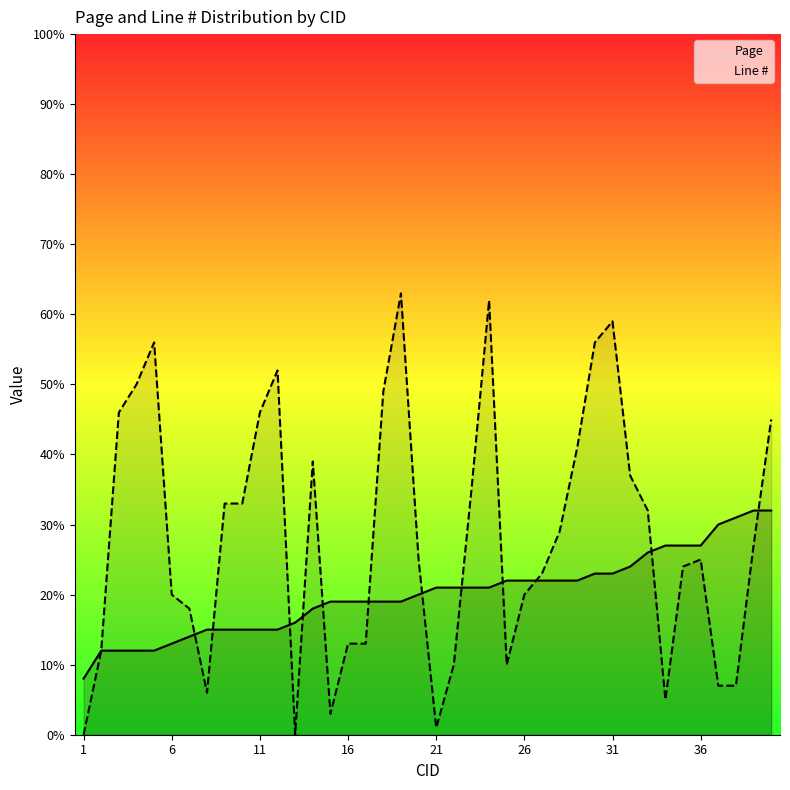

Which series has the largest range (max minus min)?

Line #